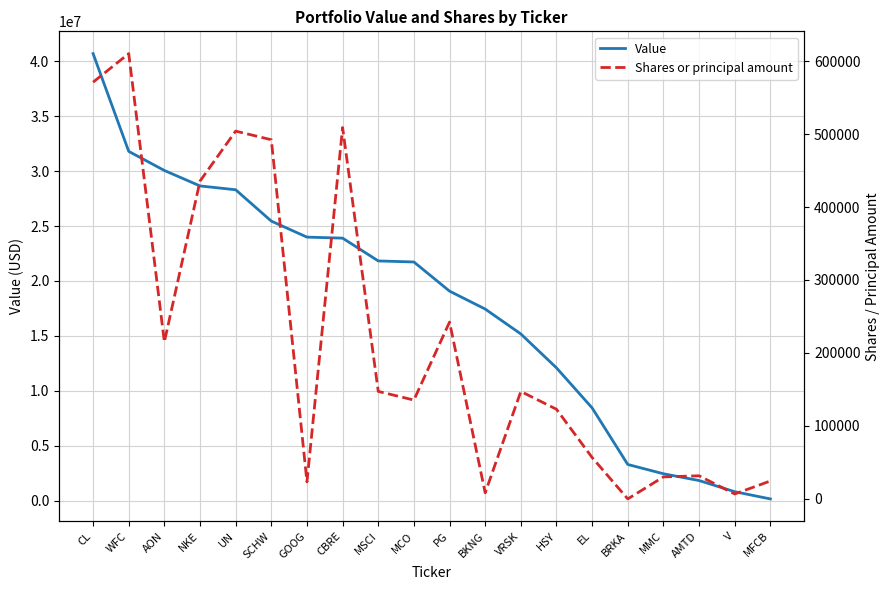

What is the difference between the maximum and second lowest values in the Value series?

39885000